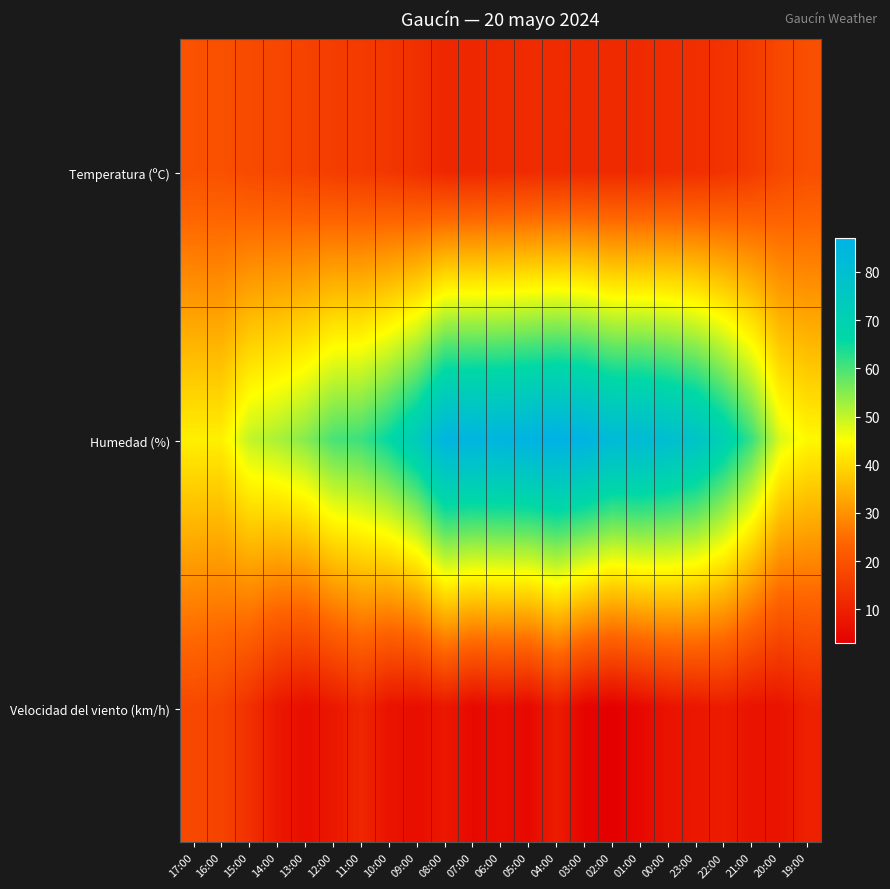

At how many categories does at least one series exceed 37?

23